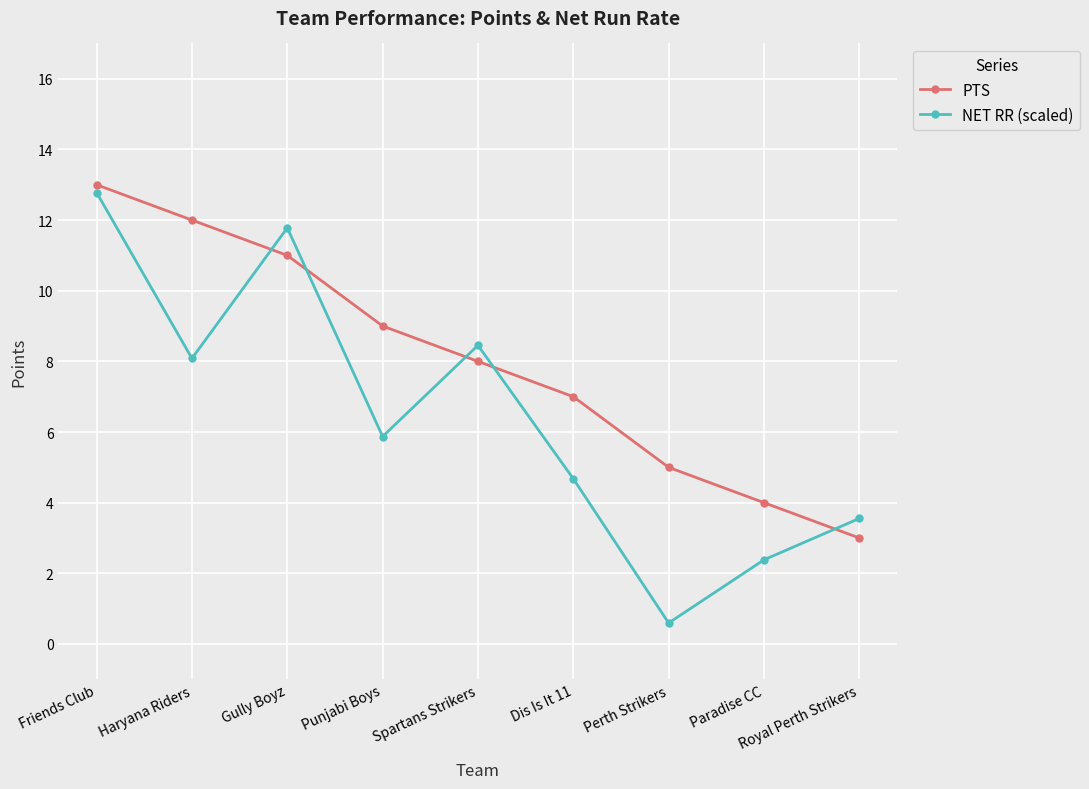

How many data points in NET RR (scaled) are above 5?

5